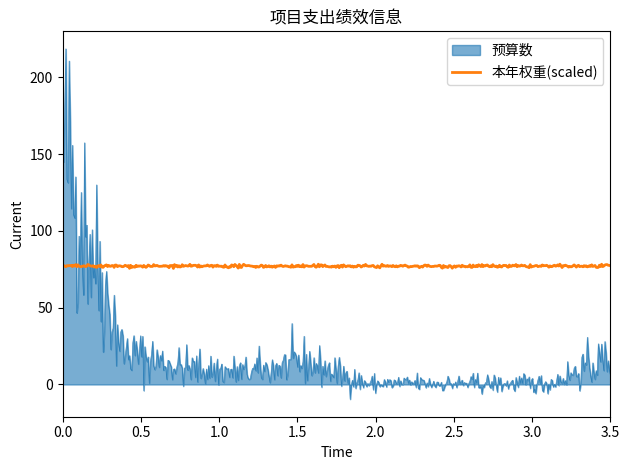

What is the greatest value displayed?

218.6